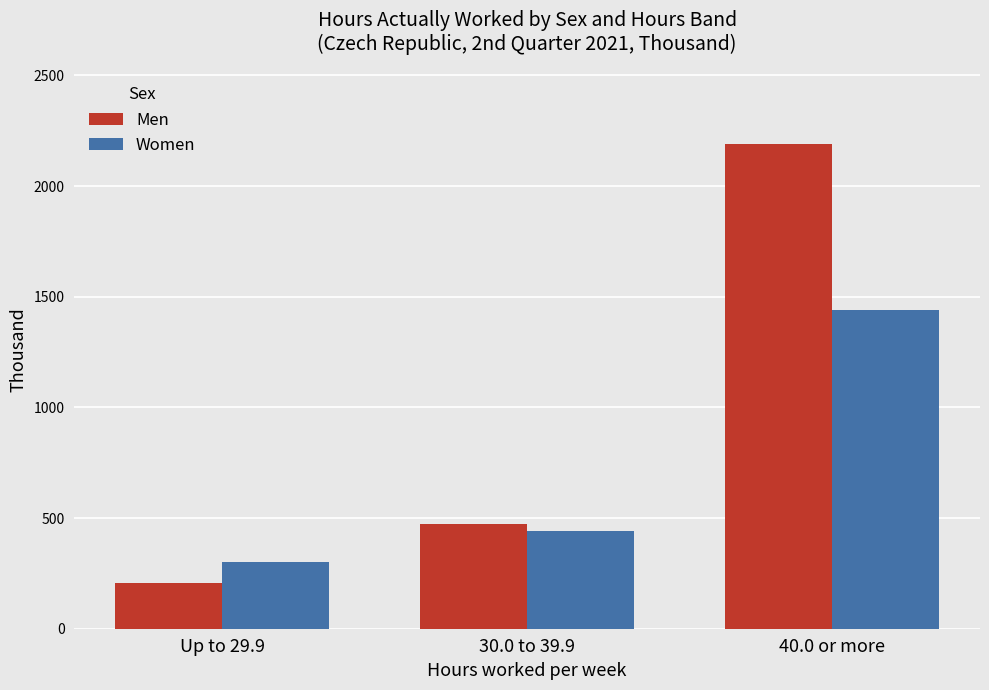

Reading left to right, list all the values displayed in this chart.

Men: Up to 29.9=205.3	30.0 to 39.9=475.1	40.0 or more=2190.4
Women: Up to 29.9=302.1	30.0 to 39.9=443.5	40.0 or more=1441.8